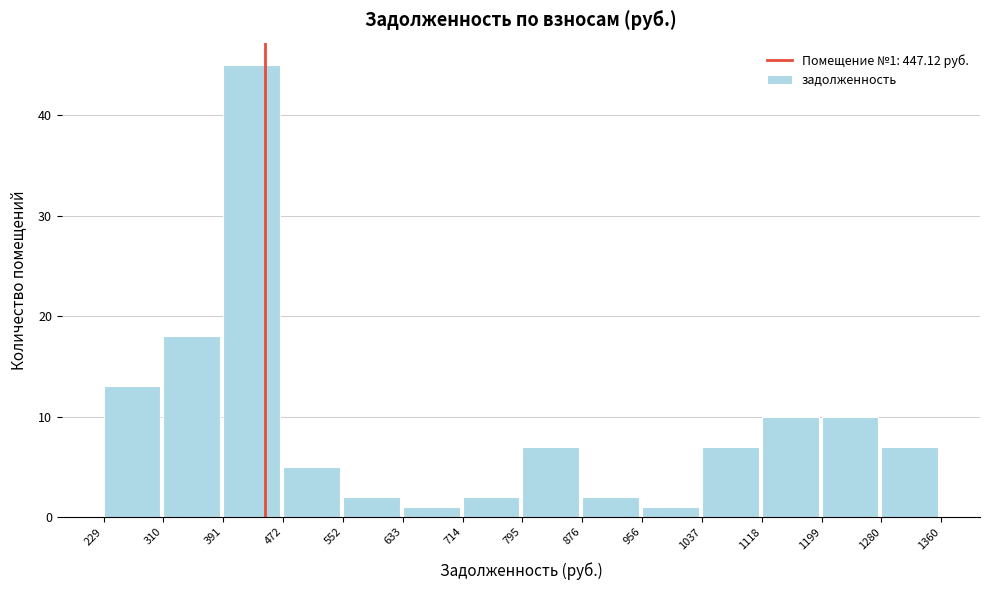

Which range on the x-axis has the tallest bar?

391 to 472